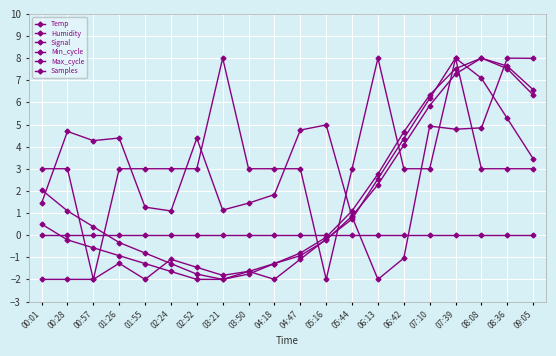

What position from the left is 06:42?

15